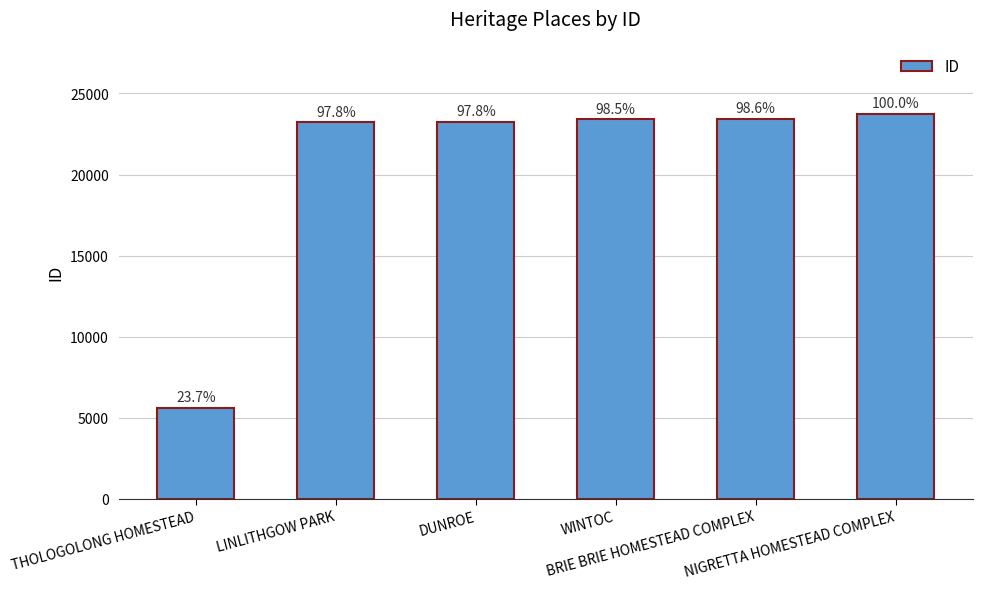

How many bars are there in total?

6